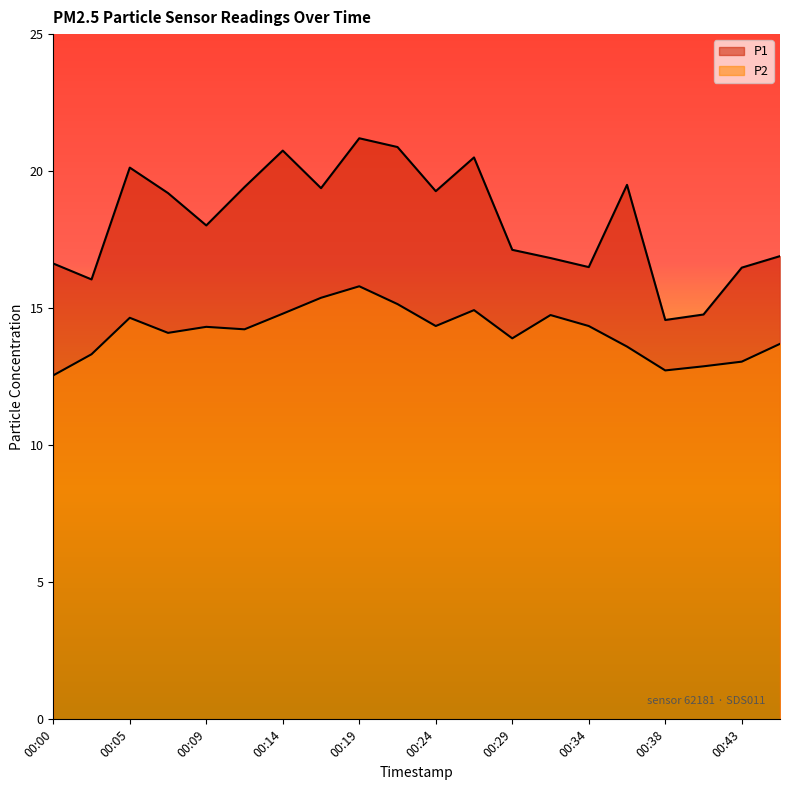

Which category has the highest value in the P1 series?

00:19